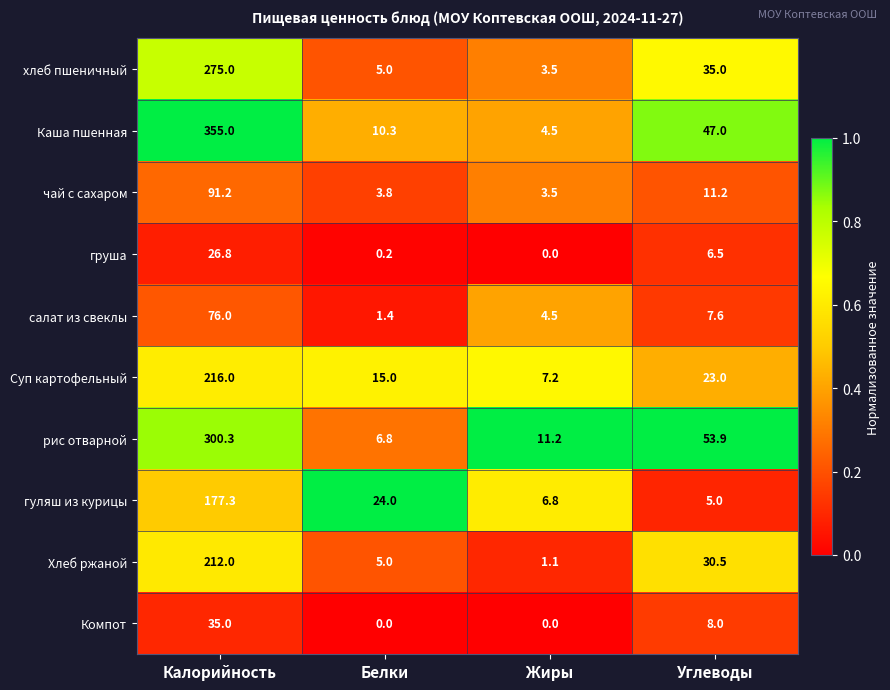

How many categories are shown in the chart?

4